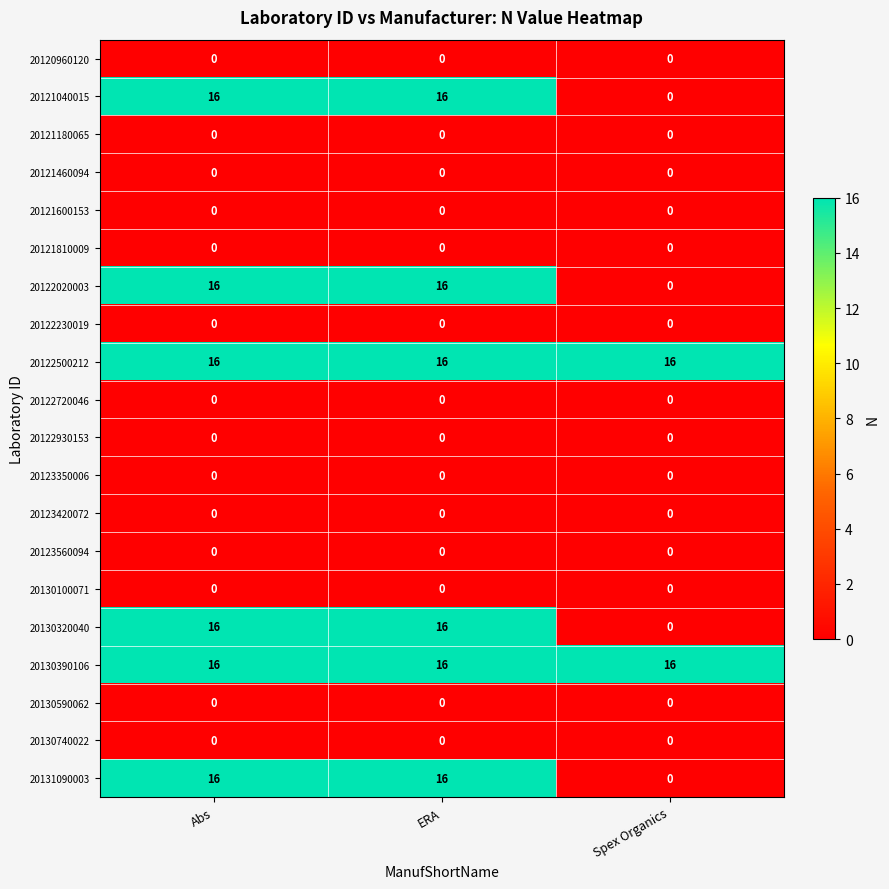

What is the total value across all series at ERA?

96